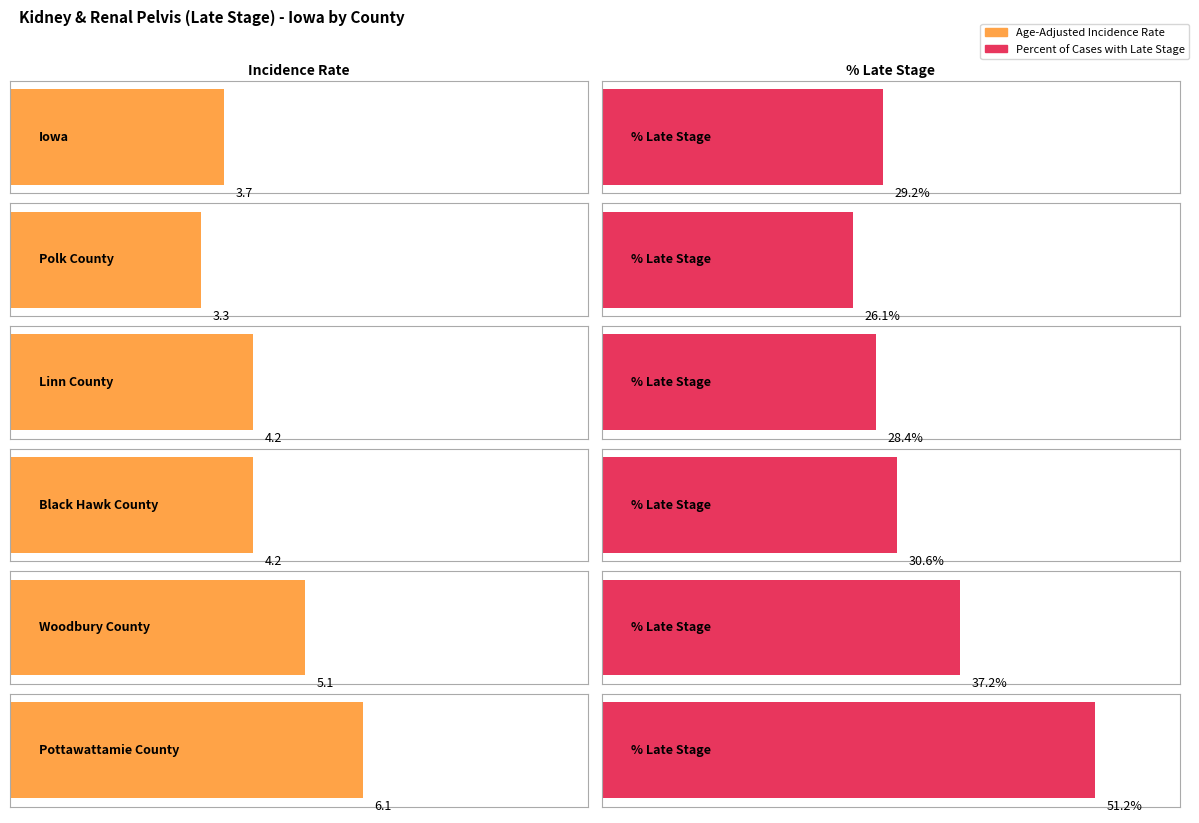

Which series has the largest total across all categories?

Percent of Cases with Late Stage